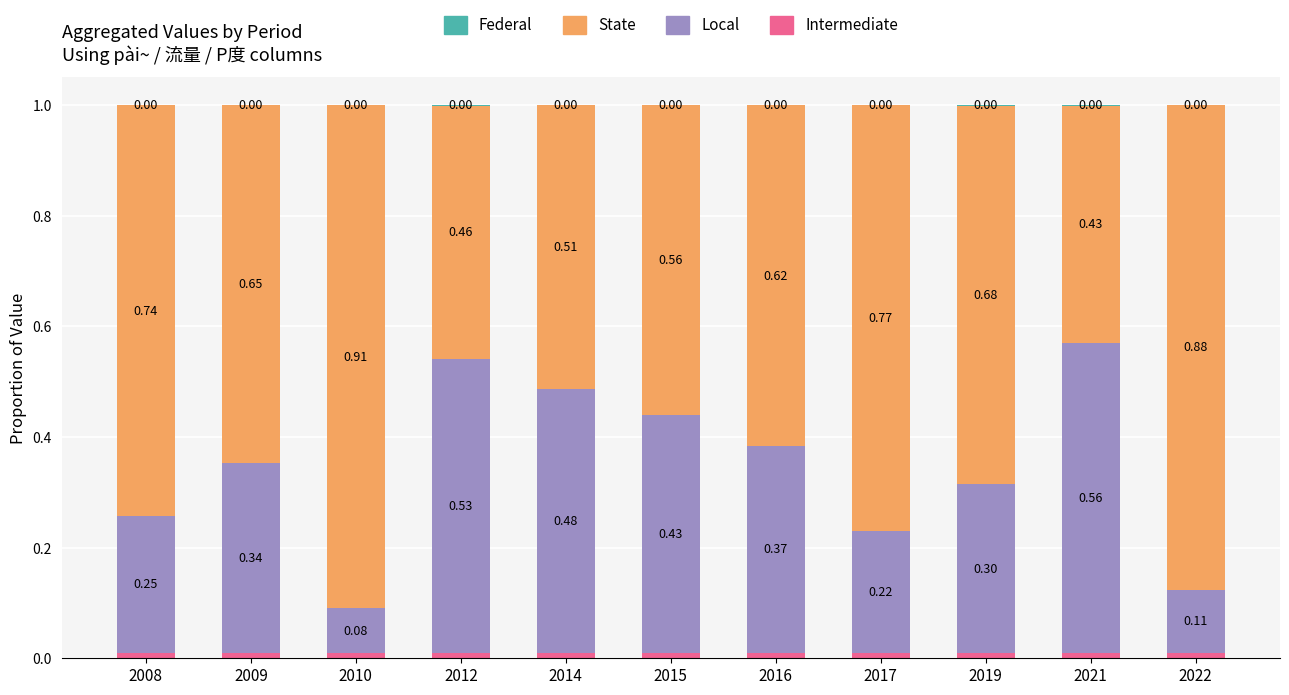

What is the total value across all series at 2014?

1.0